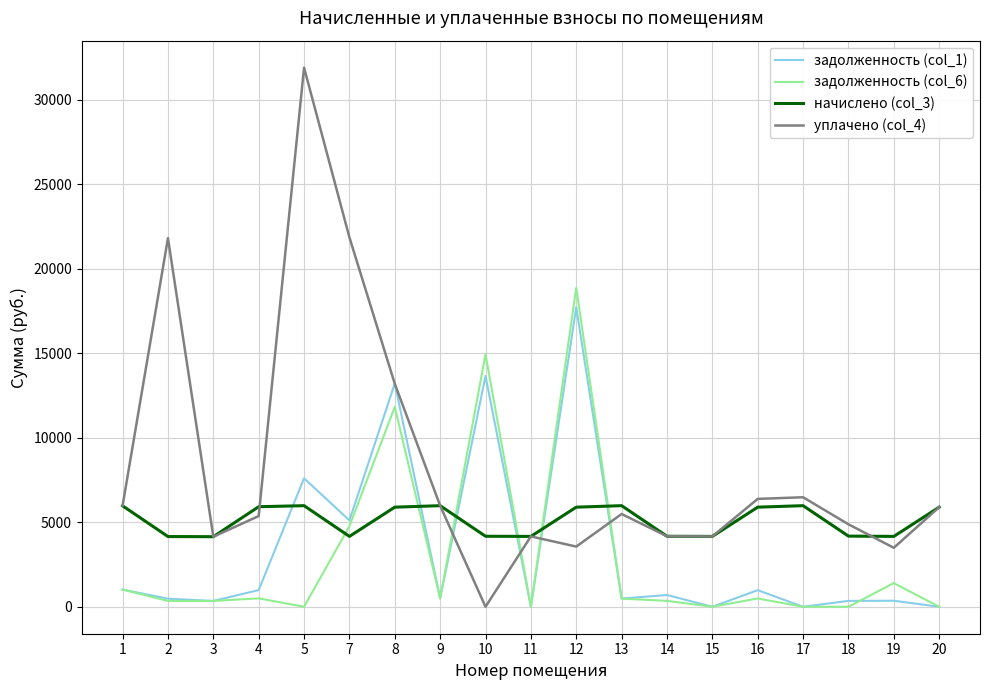

The value of задолженность (col_1) at 10 is 2928.5. True or false?

False